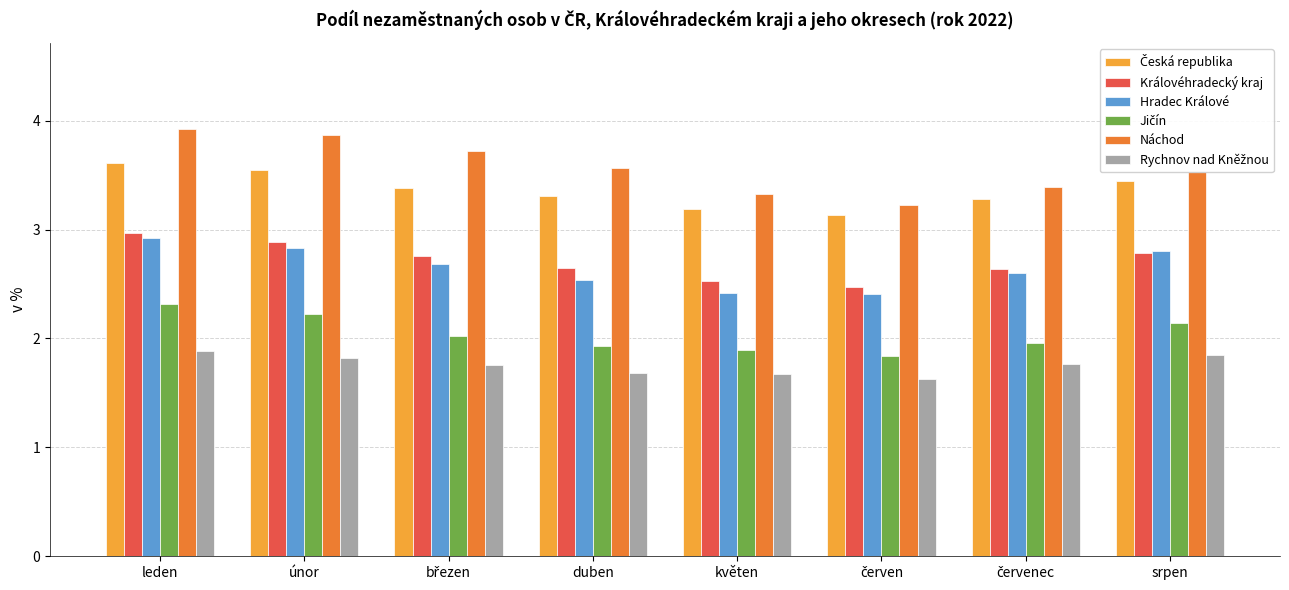

What is the greatest value displayed?

3.9